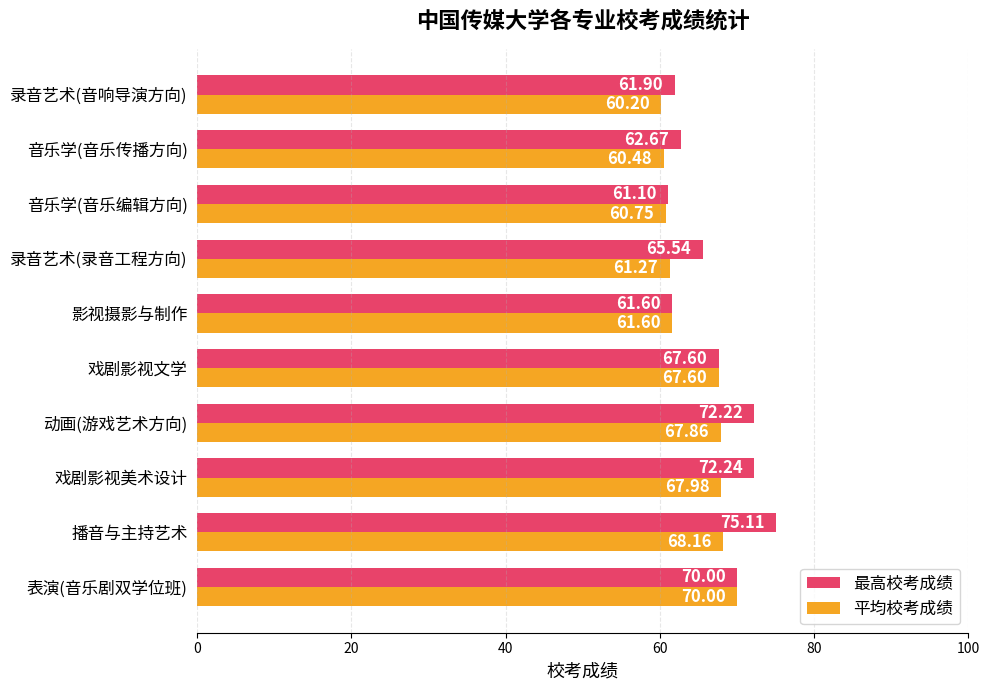

At how many categories does at least one series exceed 74?

1